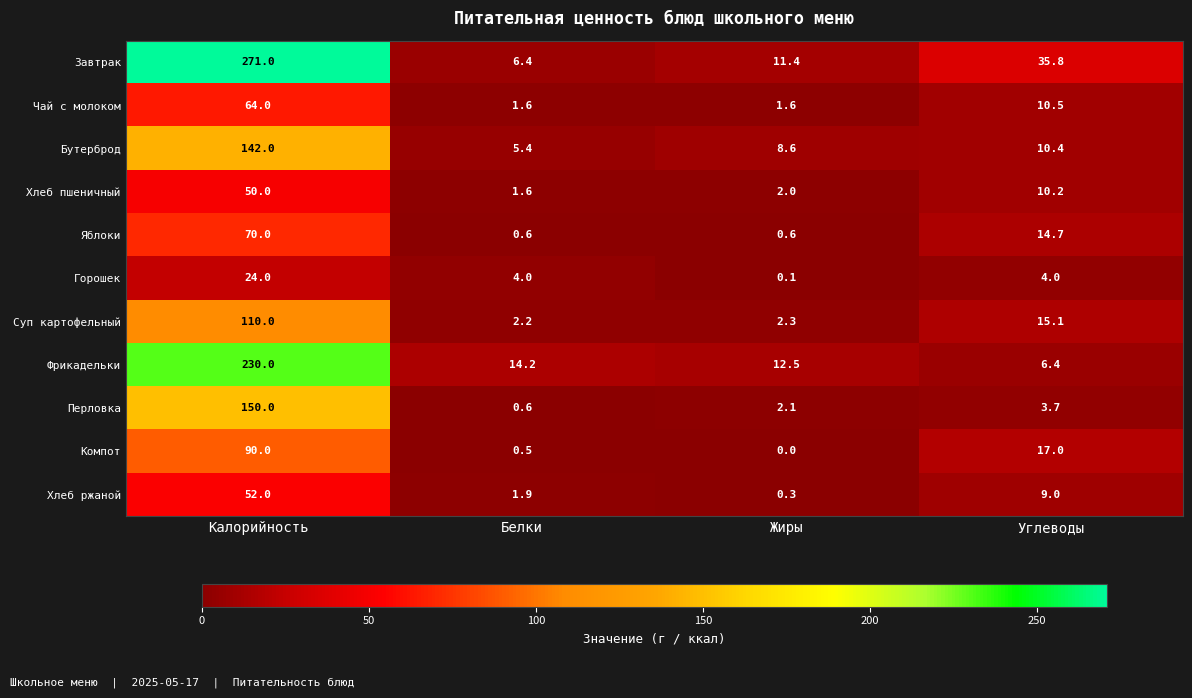

The Хлеб ржаной series shows 14.4 at Углеводы. True or false?

False